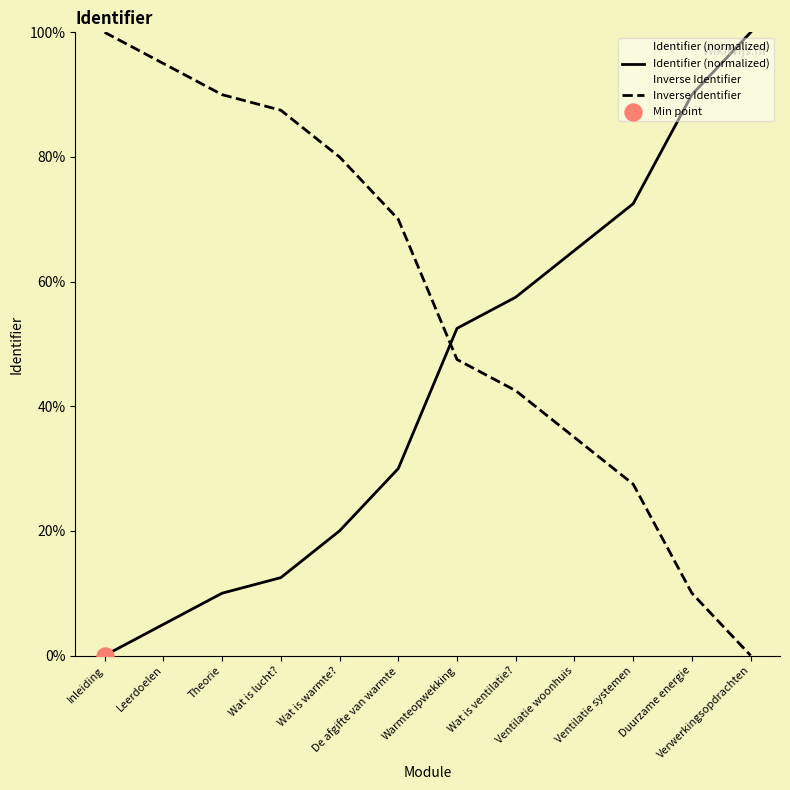

Which series has the largest total across all categories?

Inverse Identifier